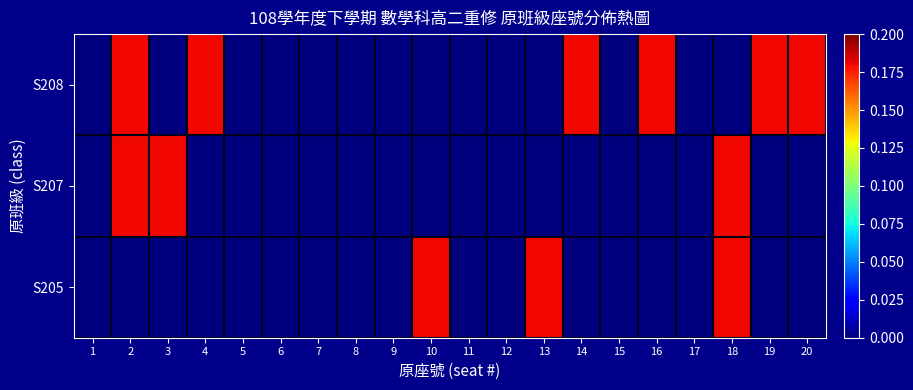

At which category is the sum across all series the highest?

2